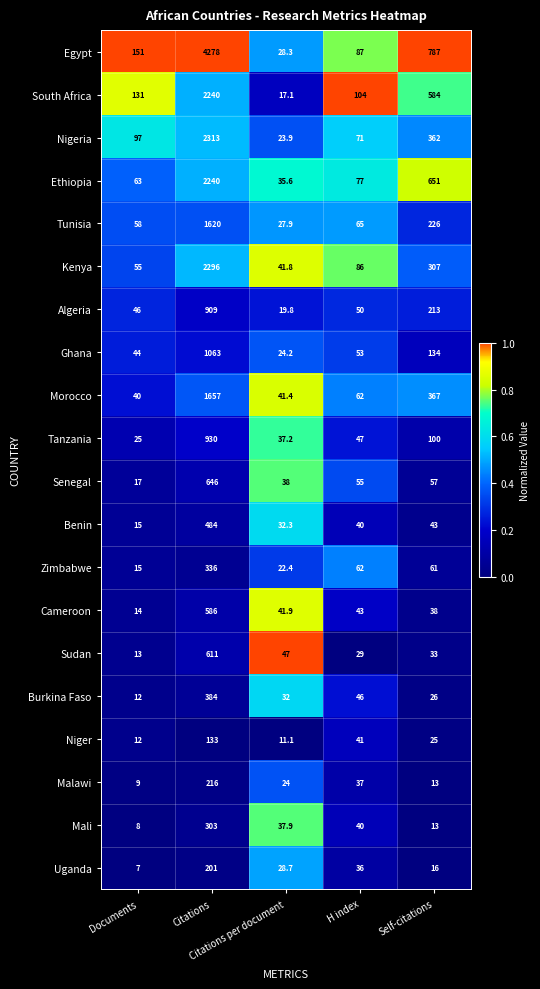

Which series has the widest spread of values?

Egypt